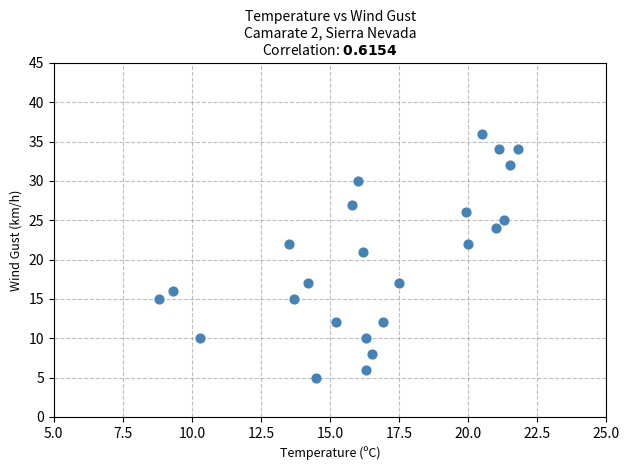

What is the range of Y values (max minus min)?

31